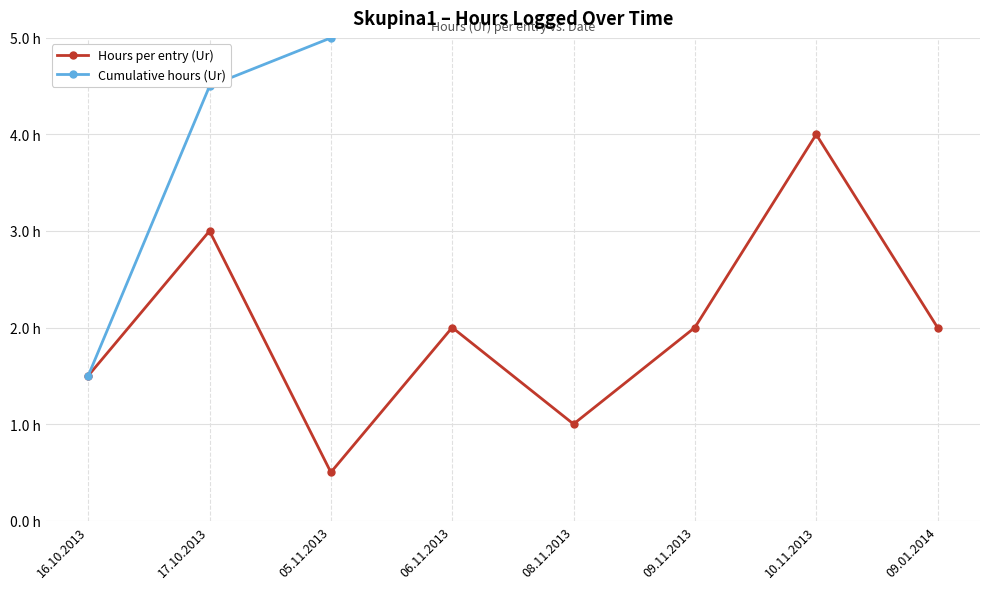

In Hours per entry (Ur), how many points are higher than both neighbors (excluding endpoints)?

3